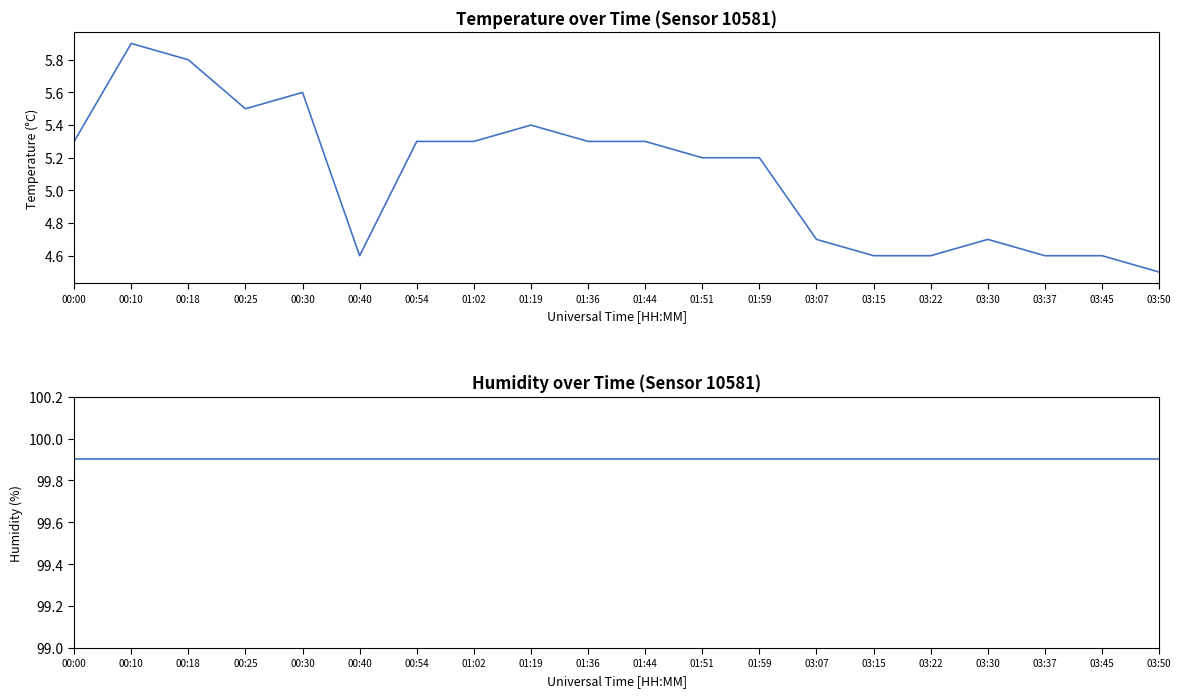

Which label corresponds to the smallest value in the chart?

03:50